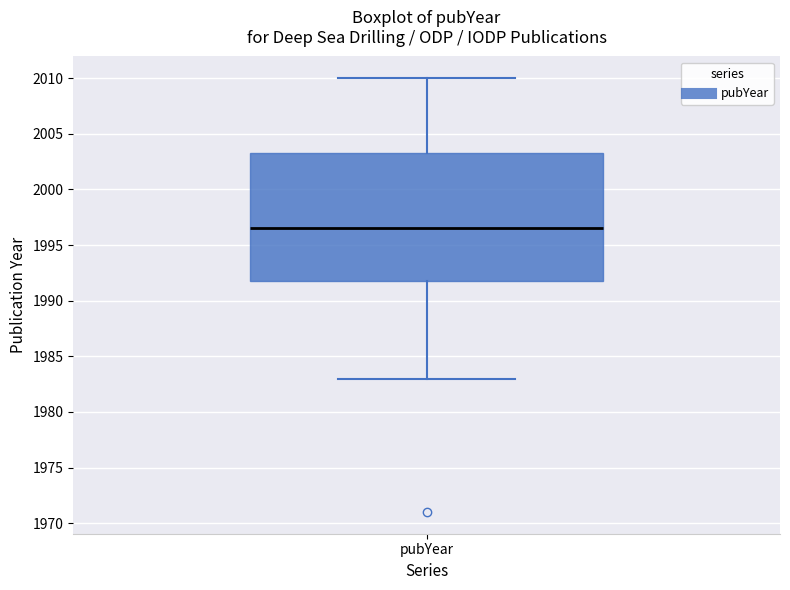

Read this box plot against the y-axis: the position of the median line, the range covered by the box, and the ends of both whiskers. The values are not printed on the chart, so give them approximately, as read against the axis.

median 1996.5, box 1992.0 to 2003.5, whiskers 1983.0 to 2010.0